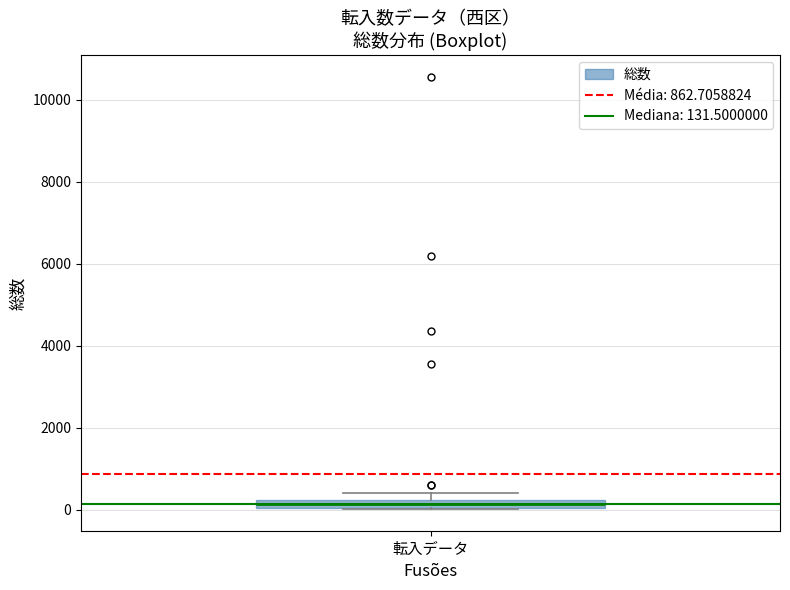

Where is the lower edge of the box for 転入データ on the y-axis? The values are not printed on the chart, so give them approximately, as read against the axis.

0